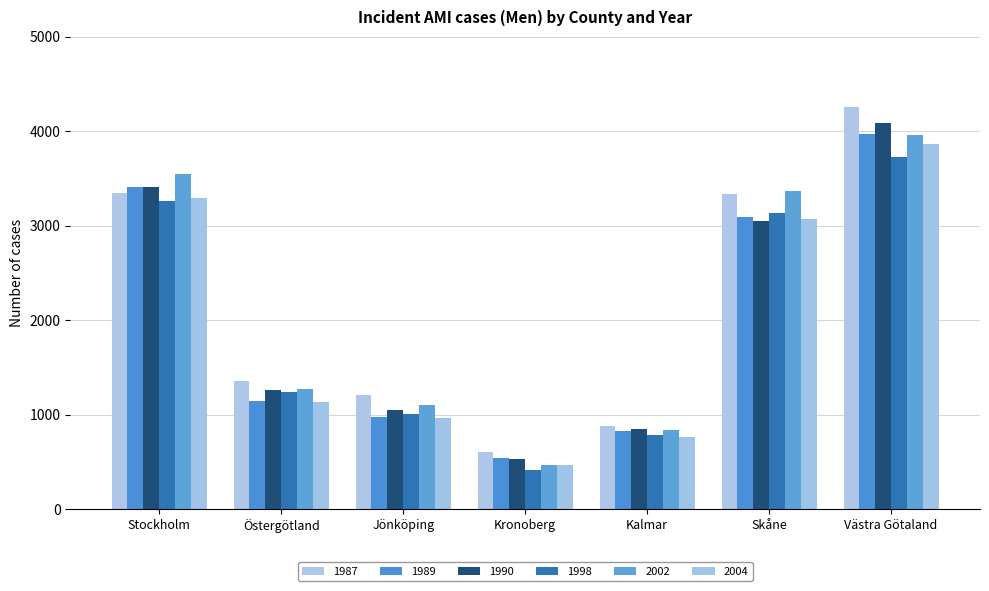

What is the difference between the second highest and minimum values in the 2004 series?

2824